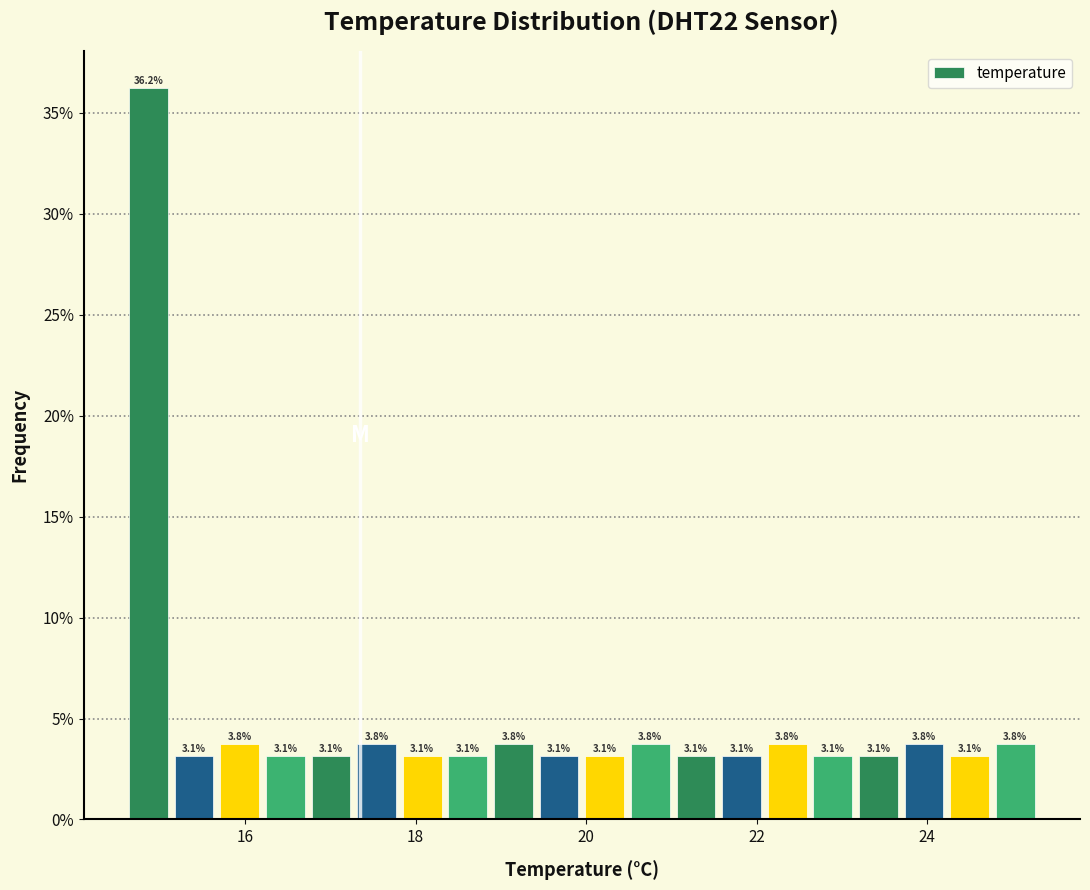

Around what value on the x-axis is the tallest bar? Give the approximate position of its centre, as read against the axis.

14.8